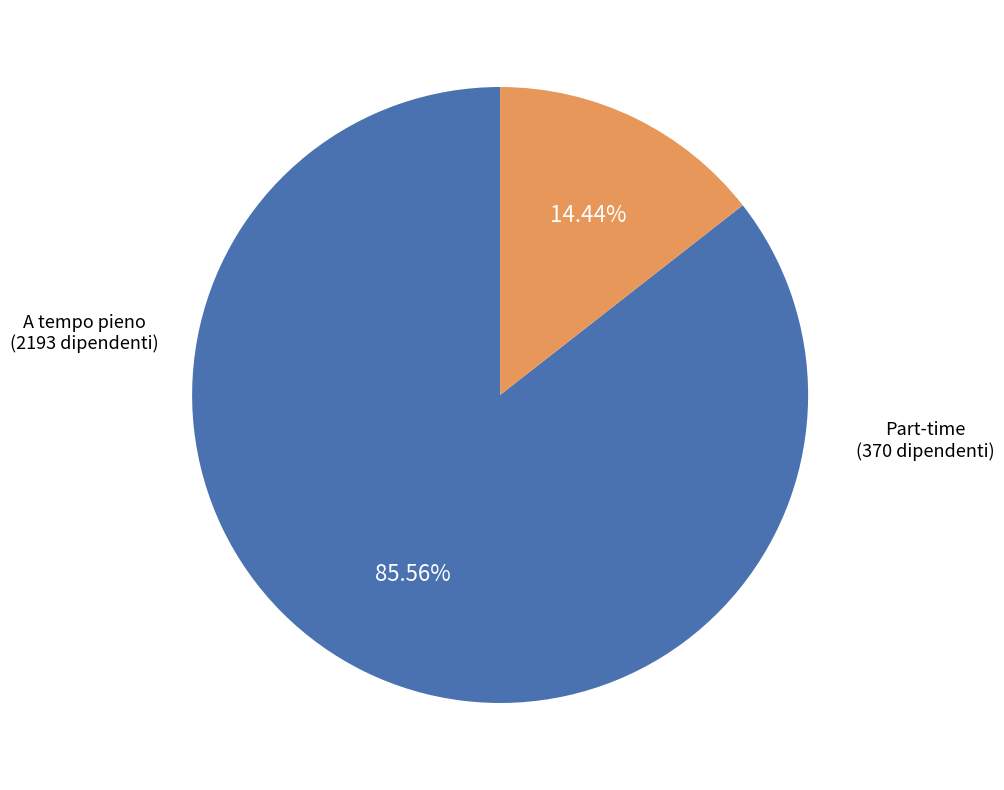

Is there a majority slice in this chart?

Yes